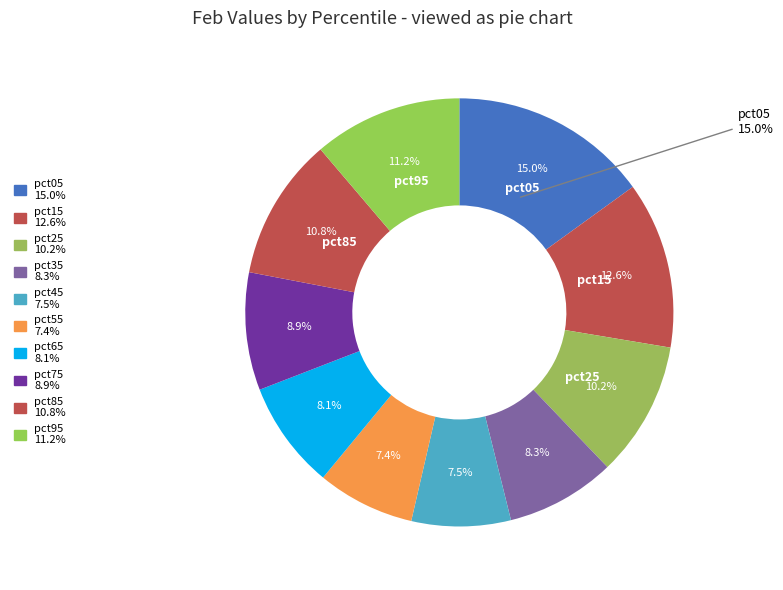

To the nearest percent, what is the difference between the pct65 and pct95 slice percentages?

3%